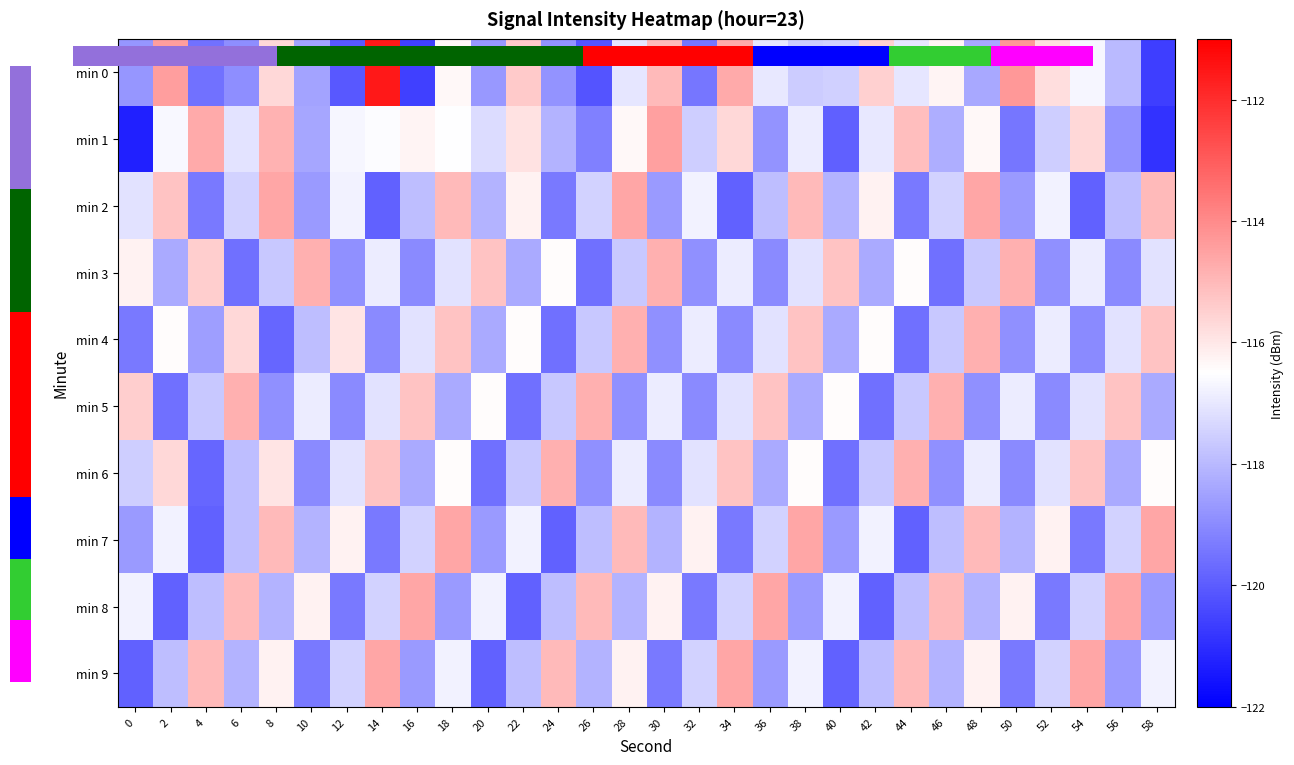

At which category is the sum across all series the highest?

18